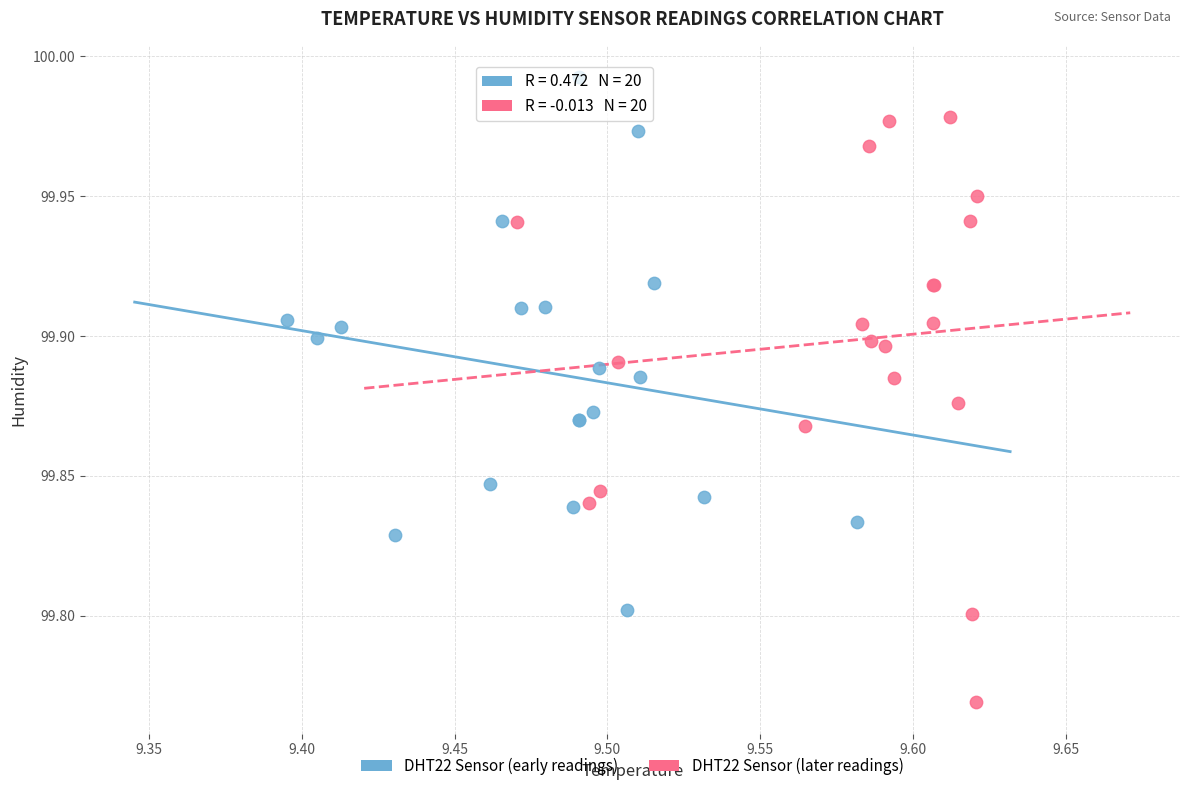

What are all the series names shown in the legend?

DHT22 Sensor (early readings), DHT22 Sensor (later readings)